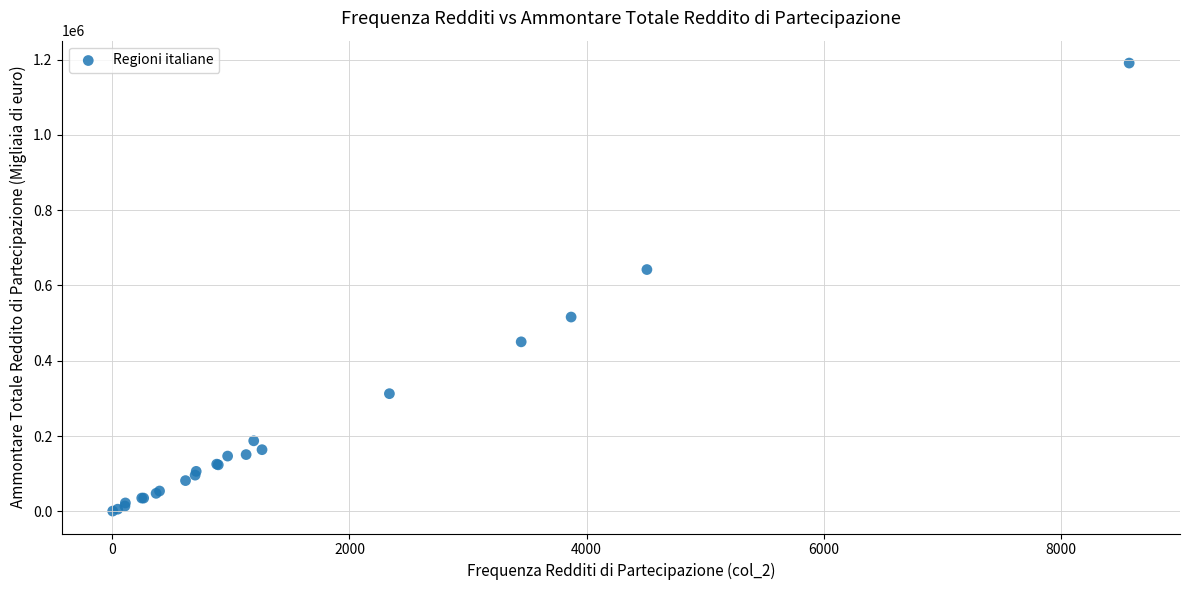

What Y value in the scatter plot is closest to 595771?

642354